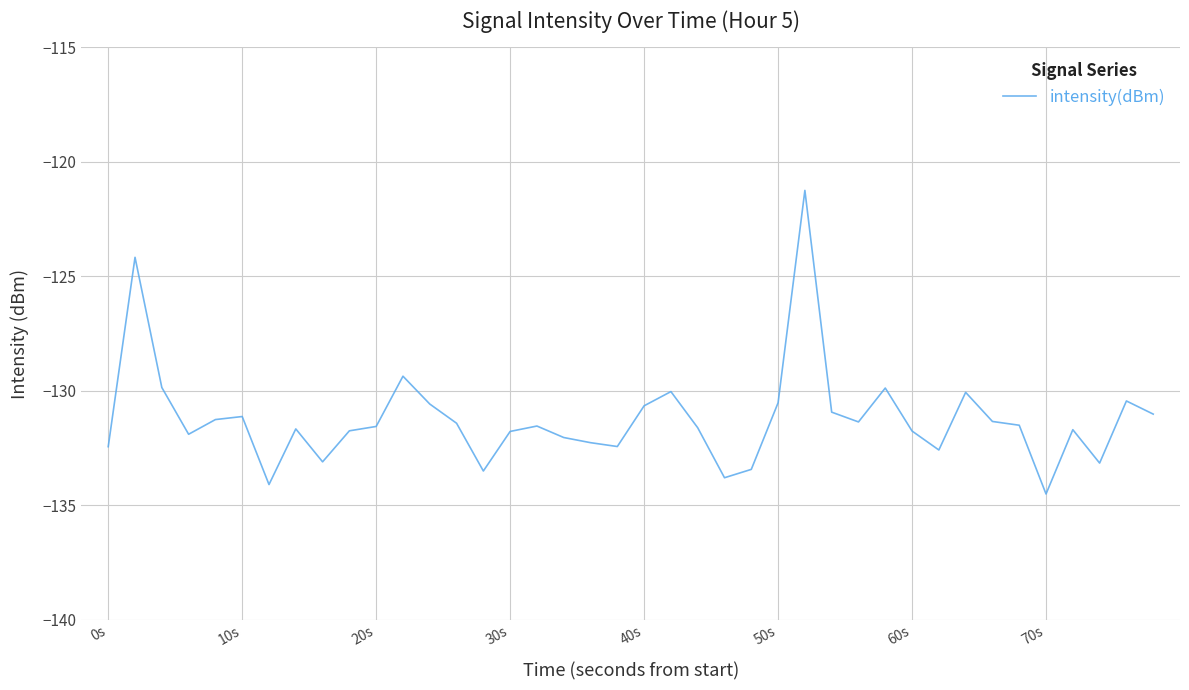

What is the maximum value shown in the chart?

-121.3